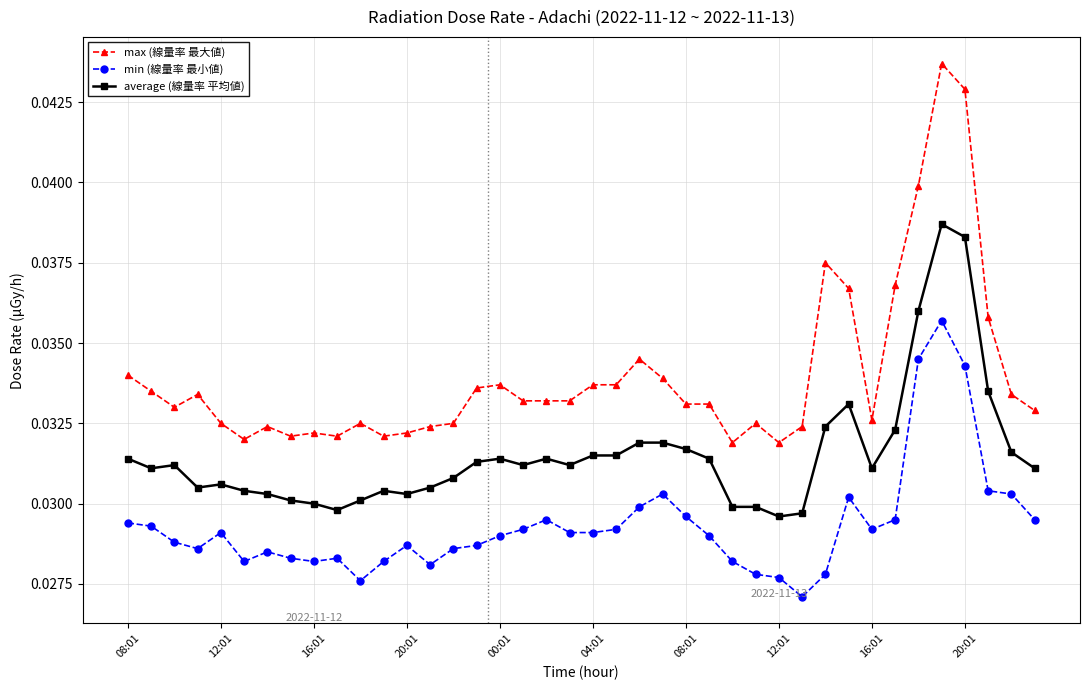

How many lines are shown in the chart?

3